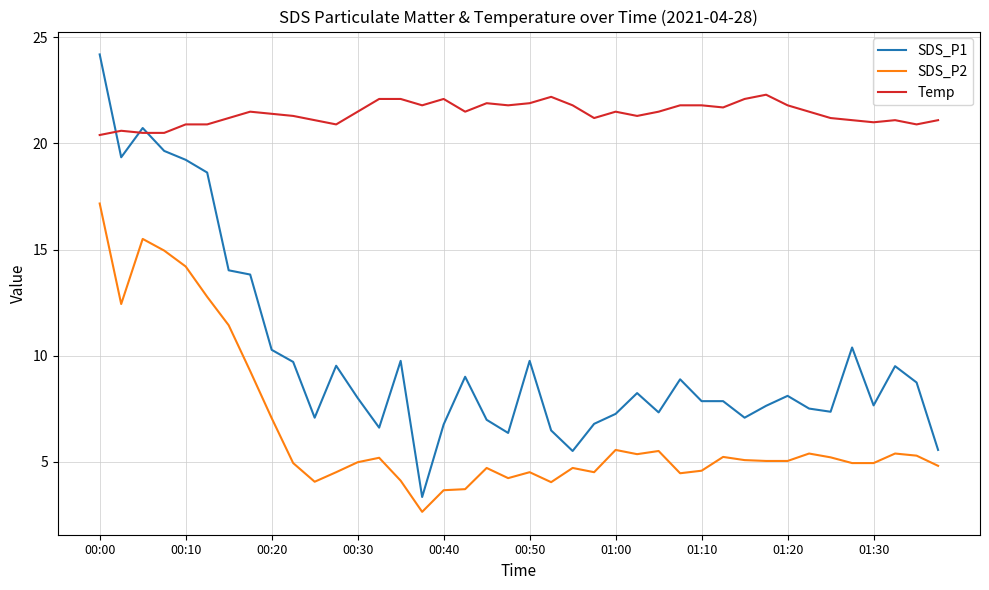

What are all the series names shown in the legend?

SDS_P1, SDS_P2, Temp